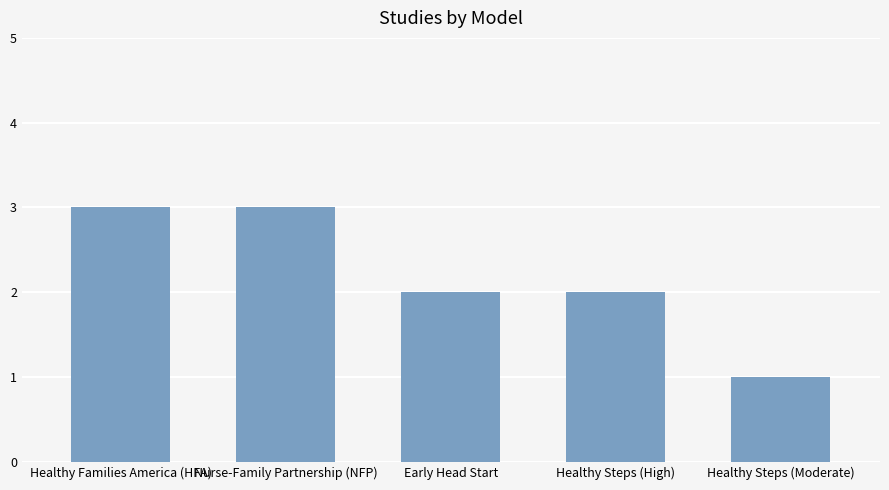

What is the difference between the maximum and minimum values?

2